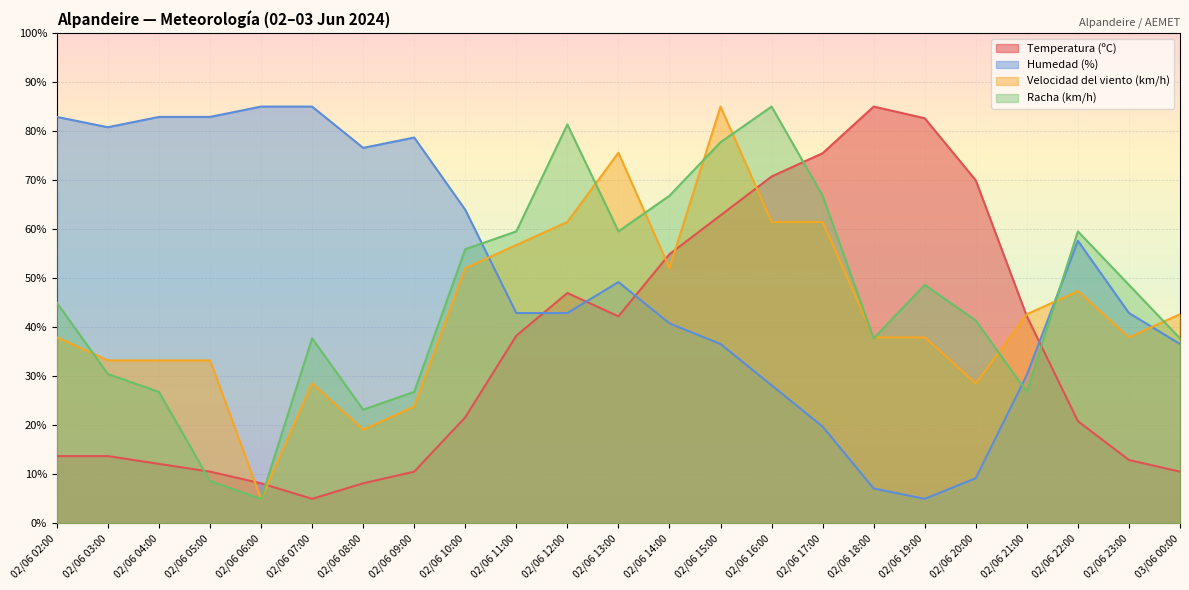

Does the chart display data point markers on the line(s)?

No